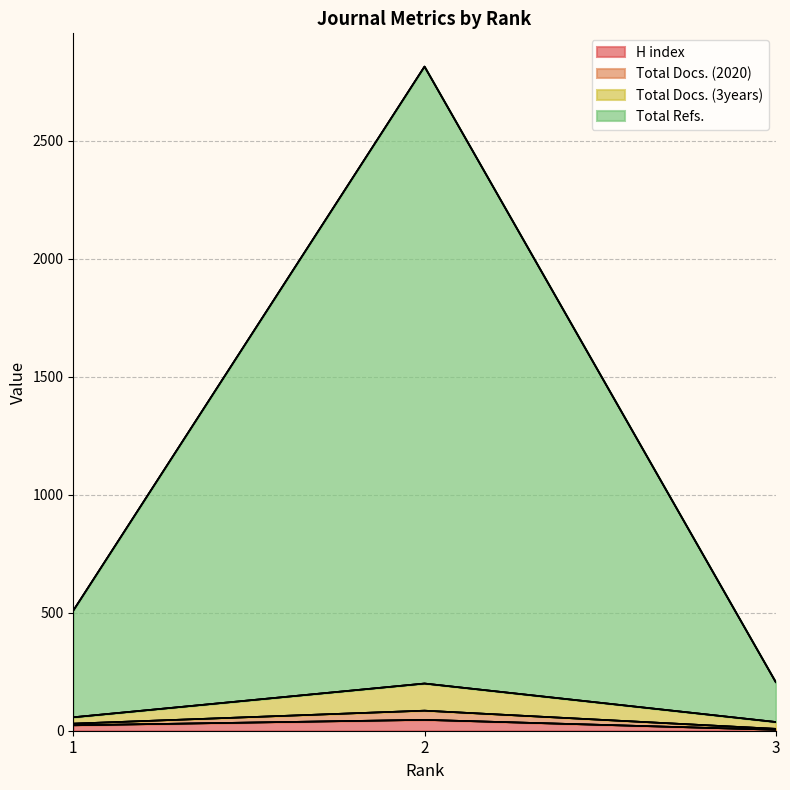

Which category has the highest value across all series?

2